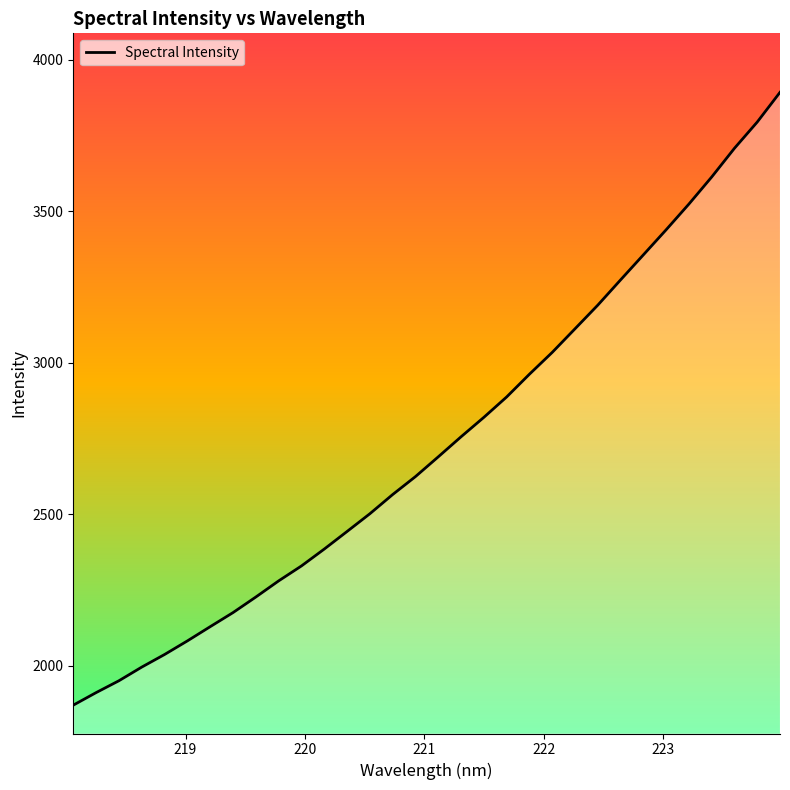

What is the sum of all values?

87575.7